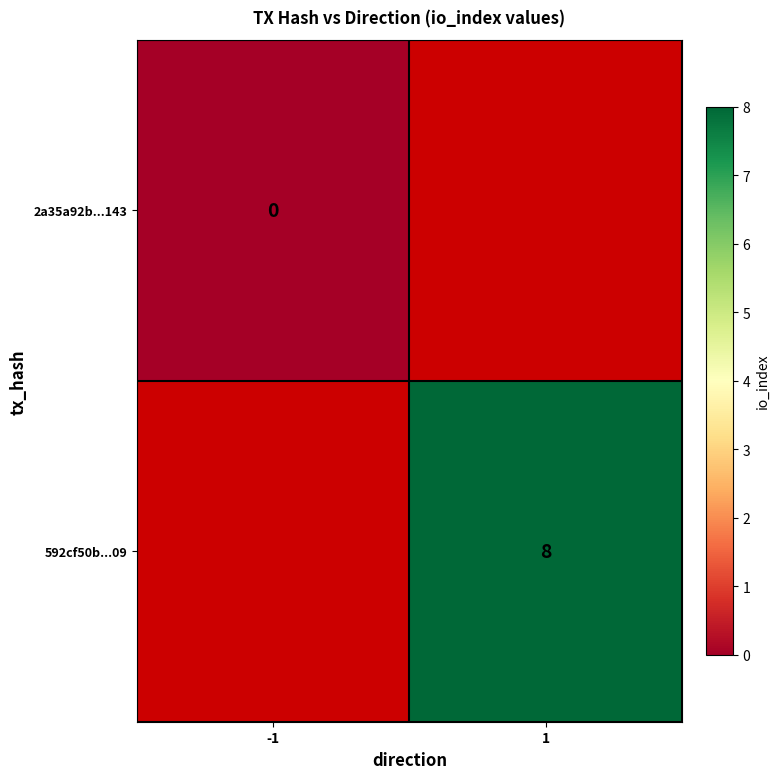

Between -1 and 1, which is larger?

1